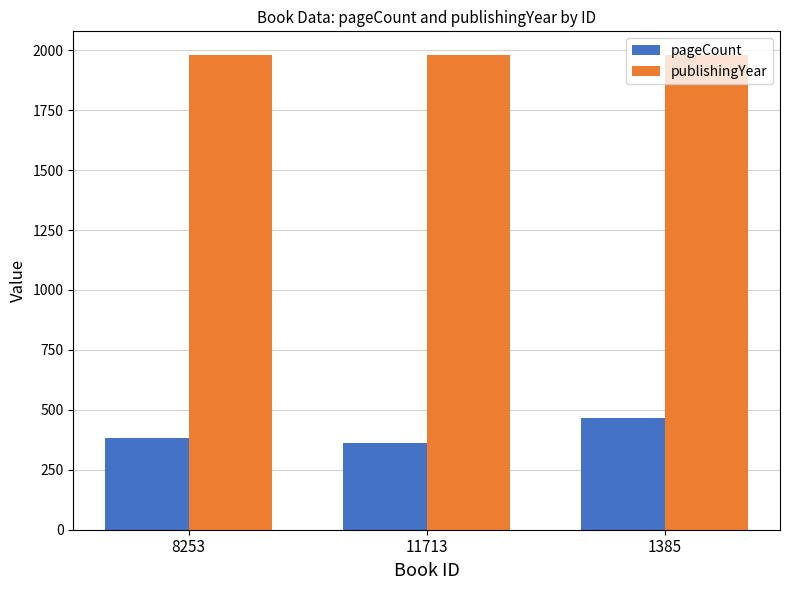

What is the maximum value shown in the chart?

1980